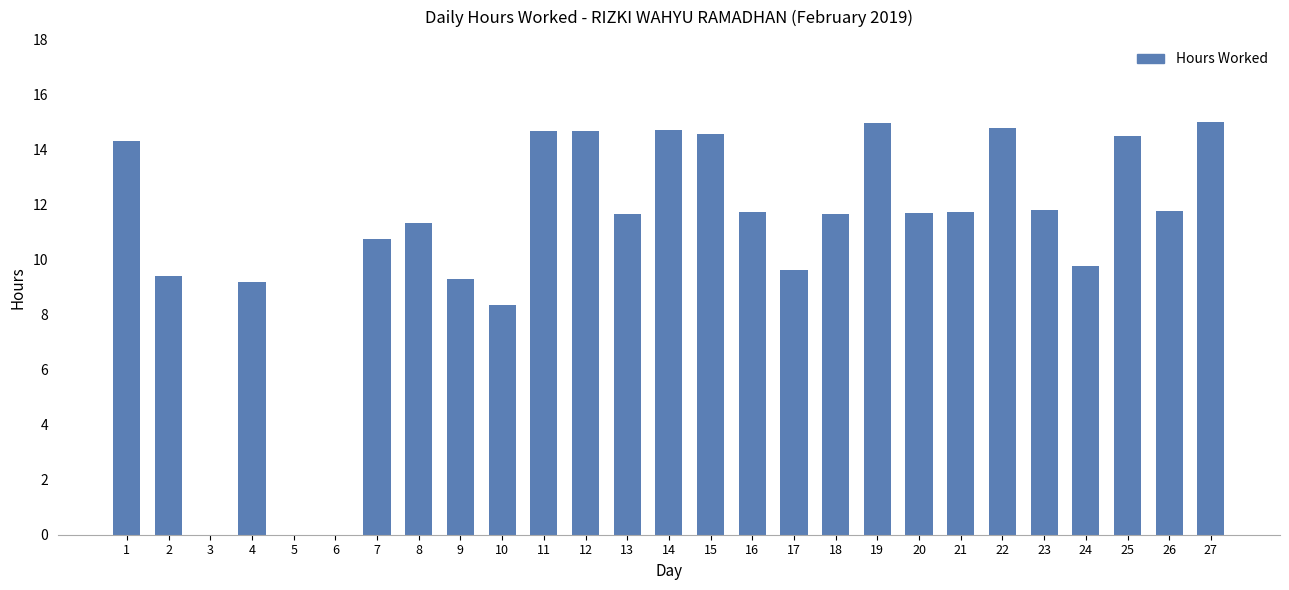

What is the maximum value shown in the chart?

15.0